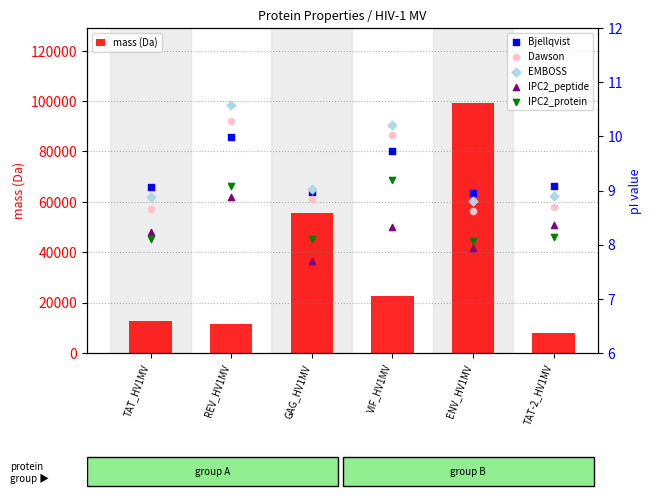

Which series reaches the maximum Y coordinate?

mass (Da)